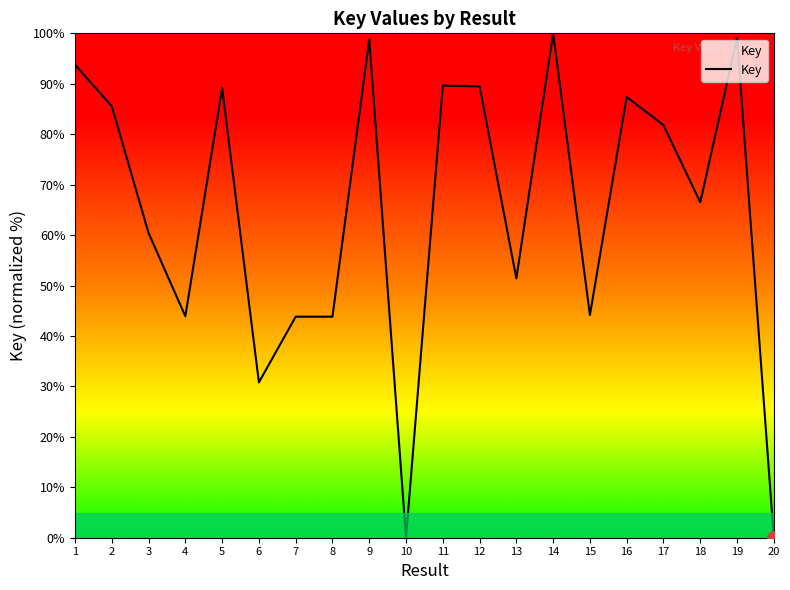

What is the greatest value displayed?

100.0